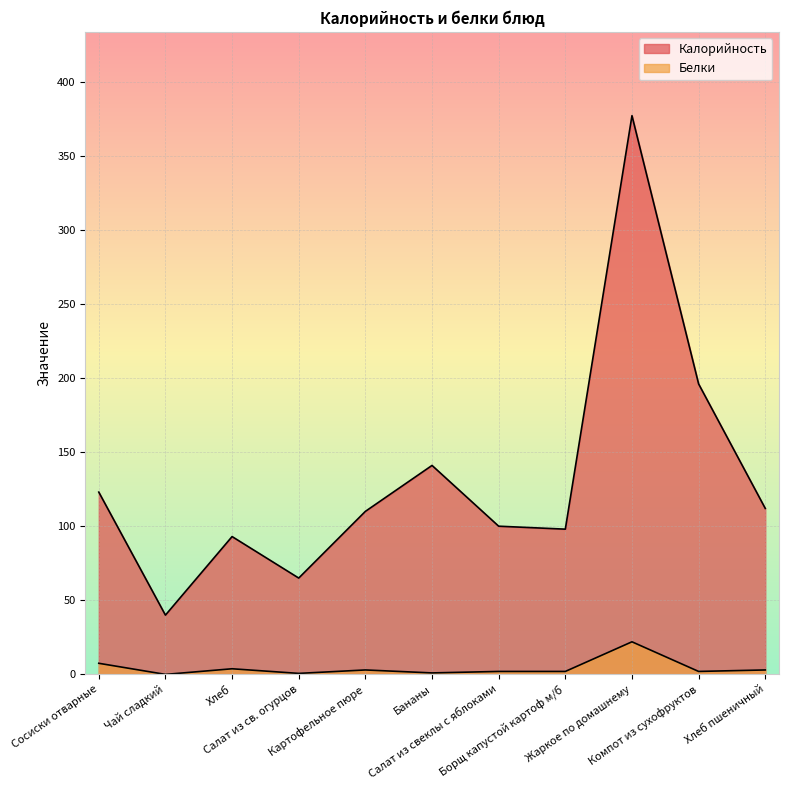

Where is the first local minimum for Белки?

Чай сладкий